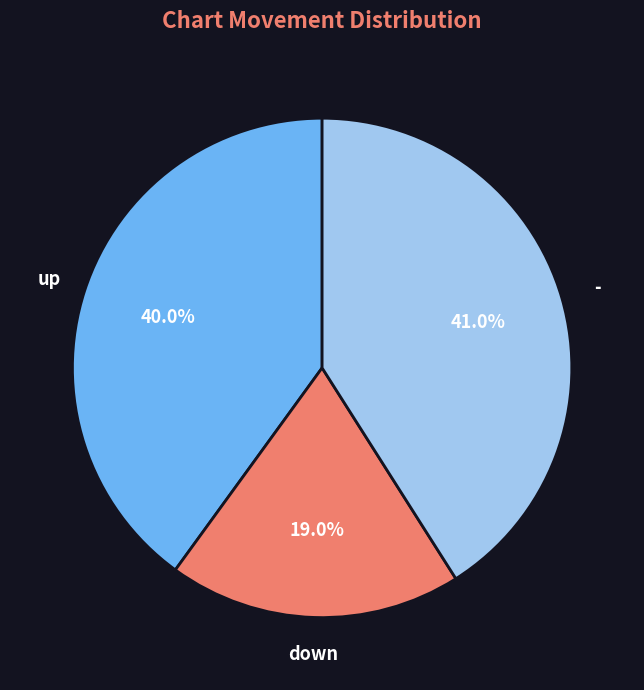

What is the ratio of the value at down to the value at -?

0.5